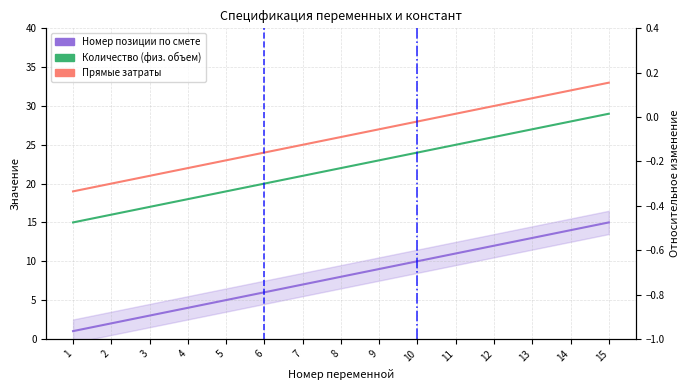

Which has a higher value, 15 or 6?

15